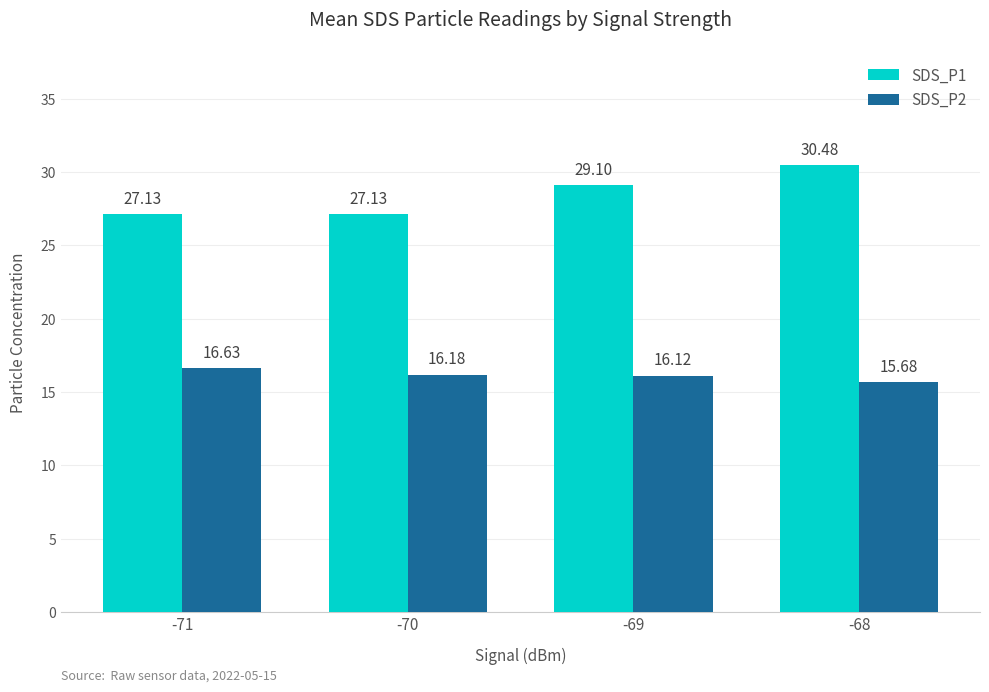

How many bars are there in total?

8